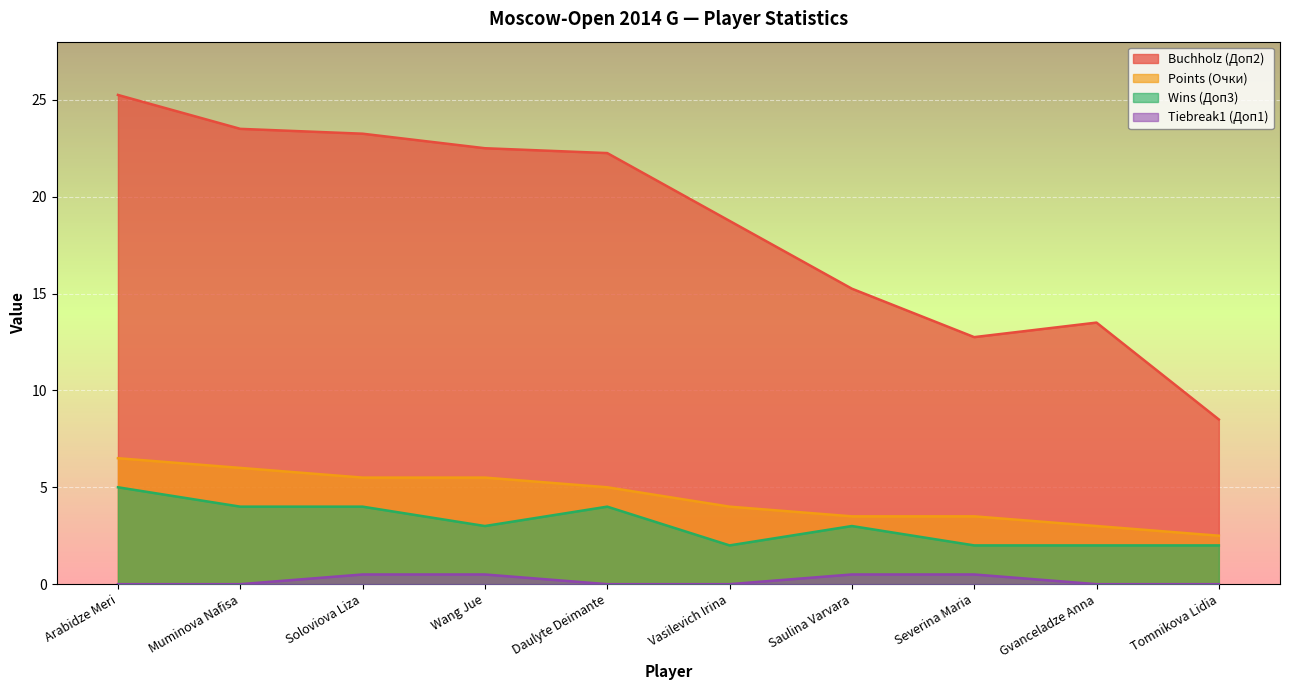

List the series in order of their peak value, highest first.

Buchholz (Доп2), Points (Очки), Wins (Доп3), Tiebreak1 (Доп1)